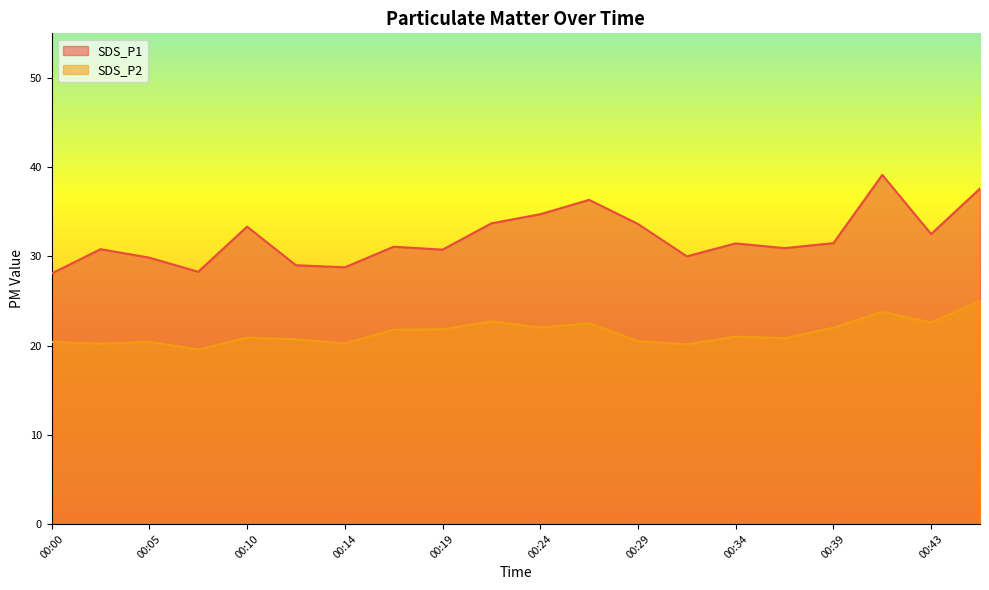

List the series in order of their overall mean, highest first.

SDS_P1, SDS_P2